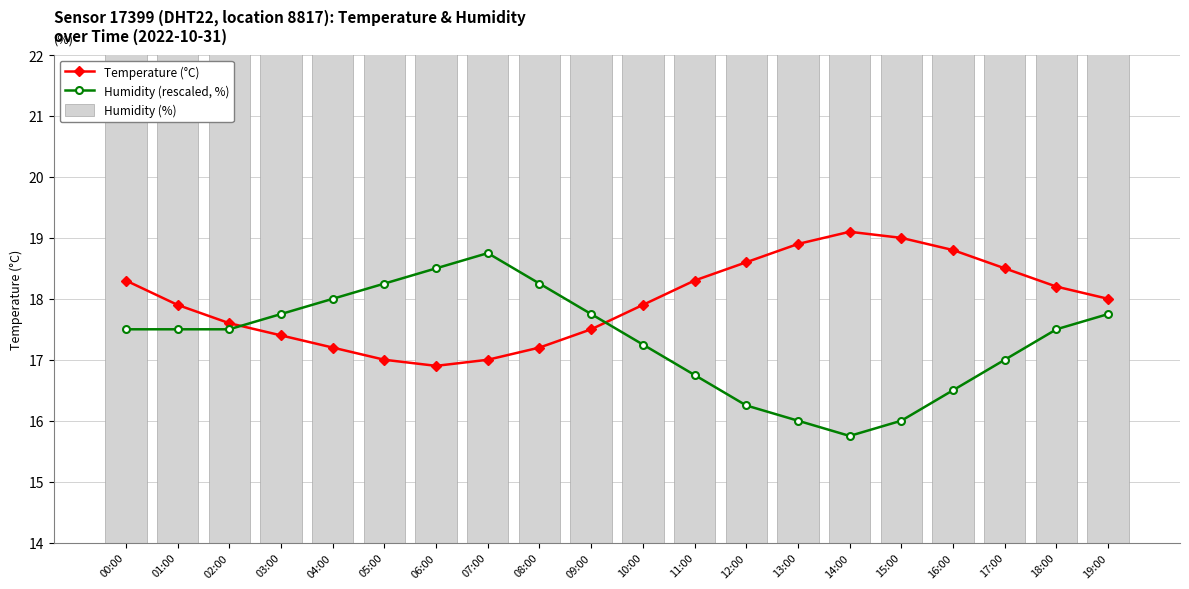

What is the highest value of the Humidity (rescaled, %) series?

18.8